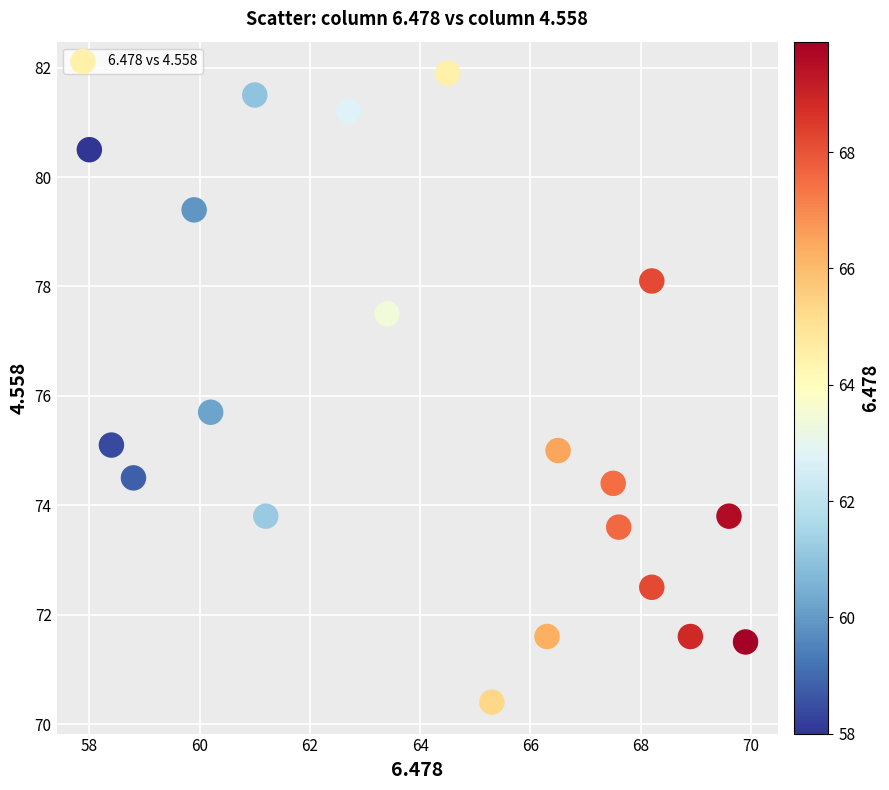

What Y value in the scatter plot is closest to 76?

75.7